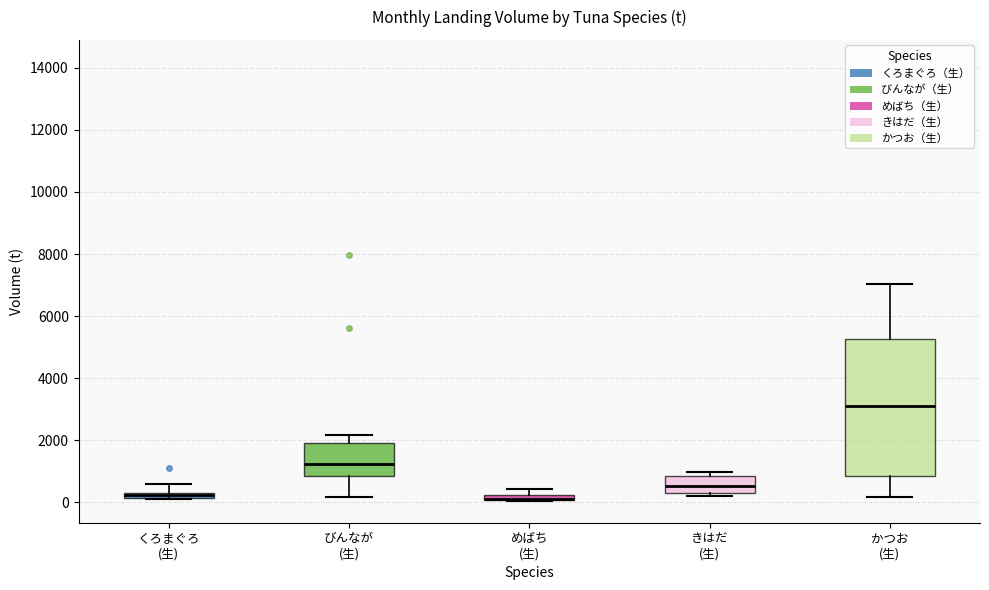

Comparing the boxes themselves (not the whiskers), which one is the tallest?

かつお (生)